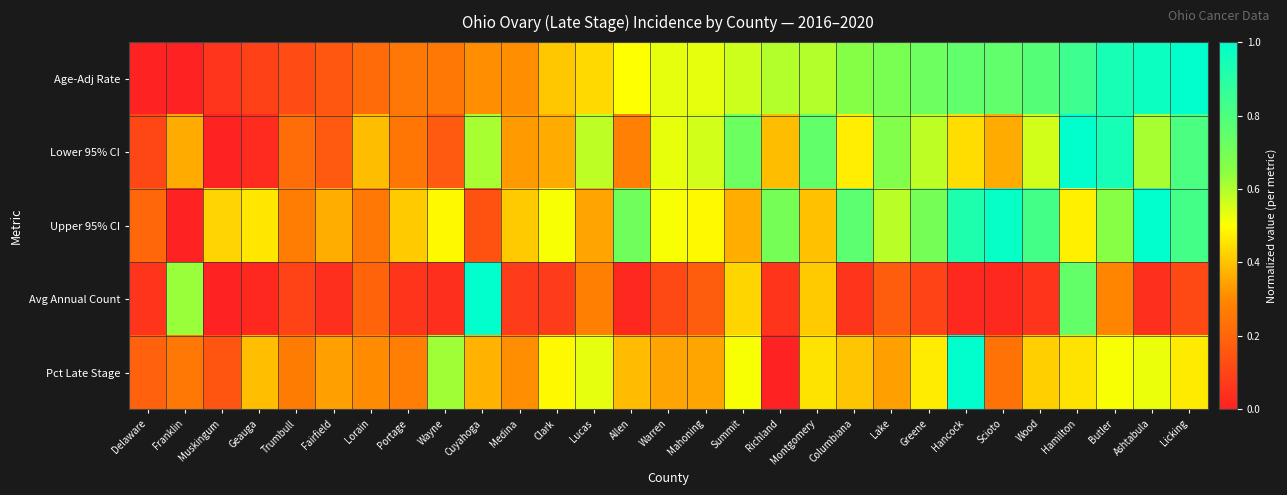

What is the difference between the highest and lowest values at Fairfield?

0.3